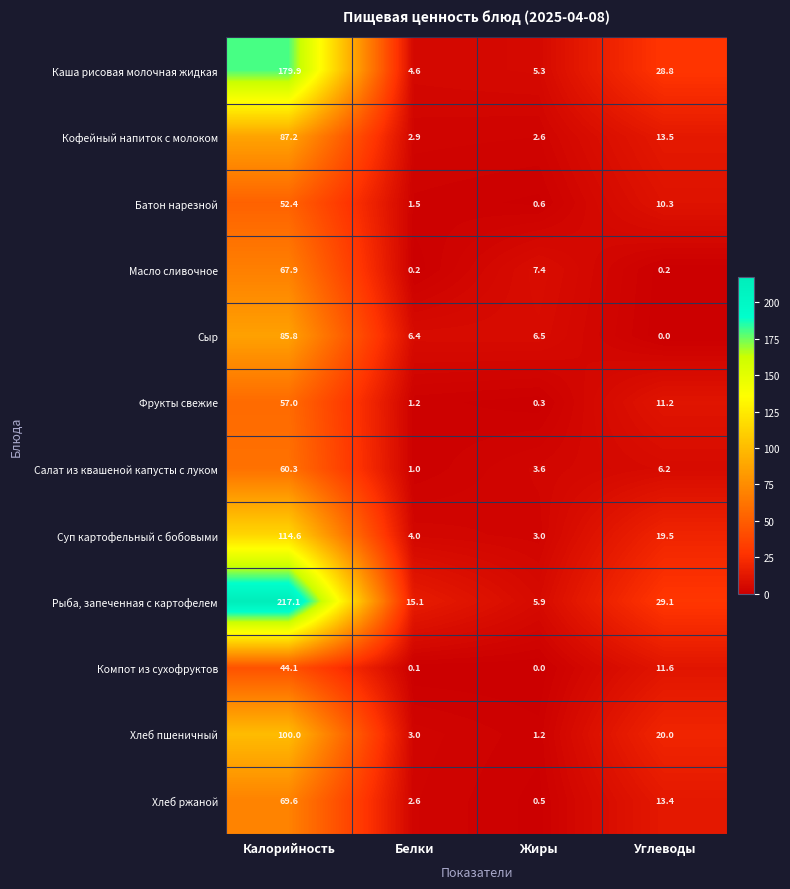

The value of Хлеб пшеничный at Жиры is 1.7. True or false?

False